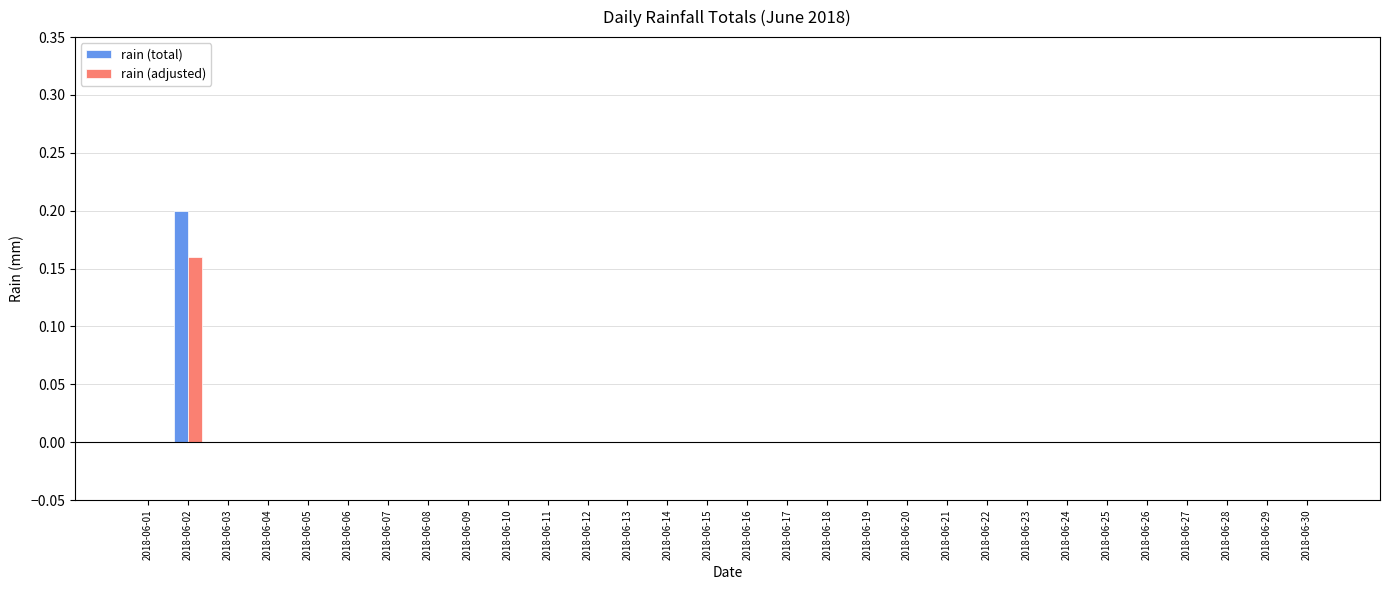

True or false: rain (total) has a value of 0.0 at 2018-06-06.

True